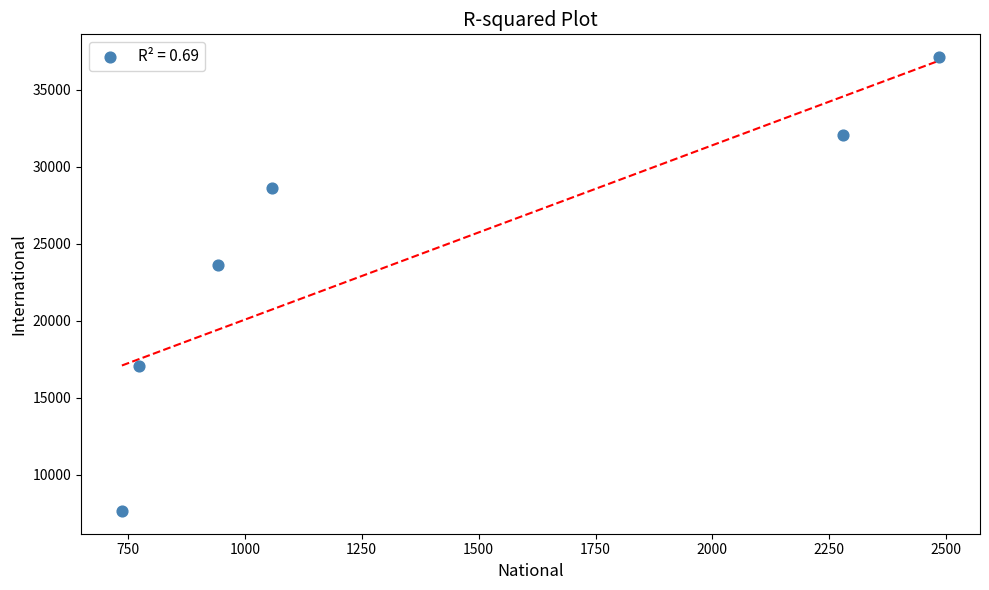

What Y value in the scatter plot is closest to 22390?

23652